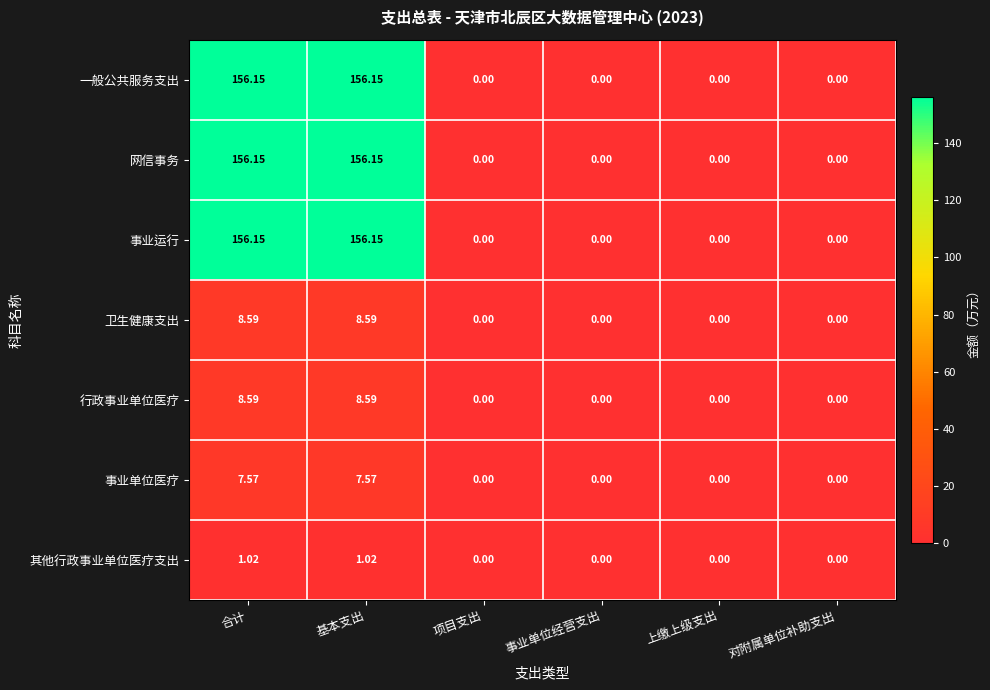

Is the value of 网信事务 at 上缴上级支出 greater than the value of 一般公共服务支出 at 基本支出?

No